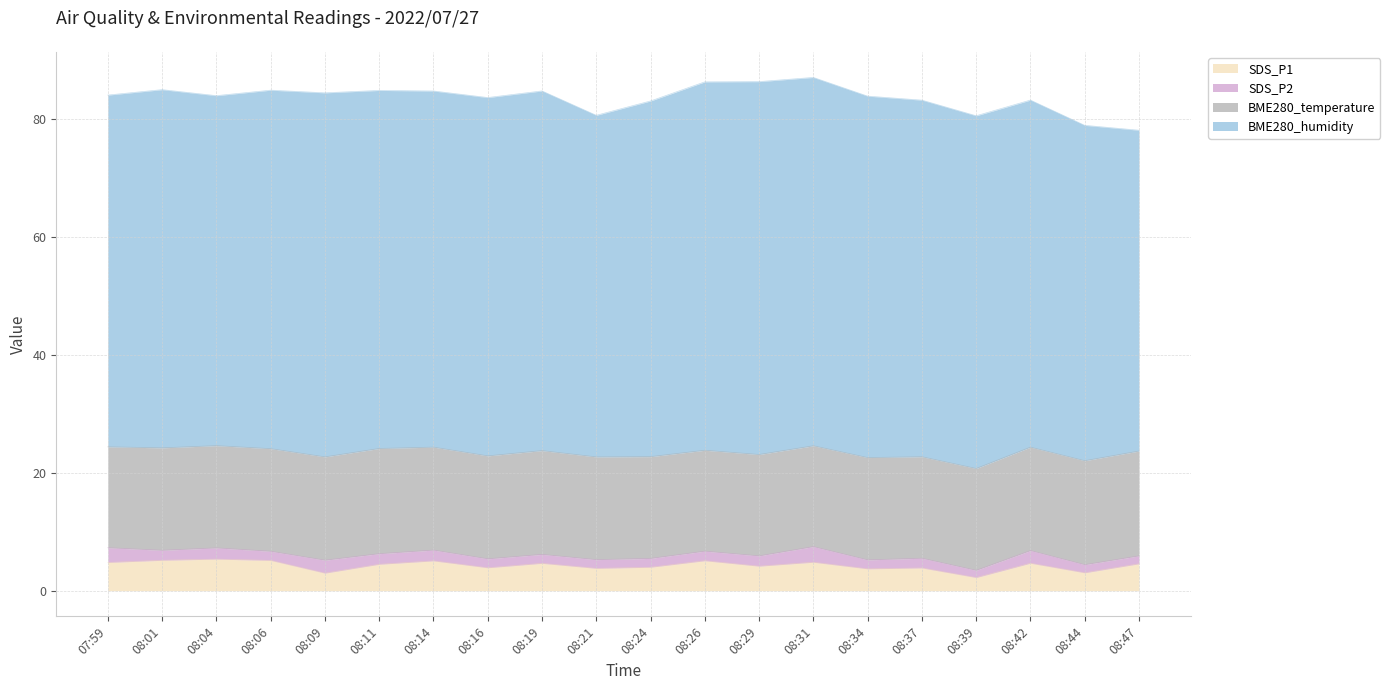

At which category is the sum across all series the highest?

08:31